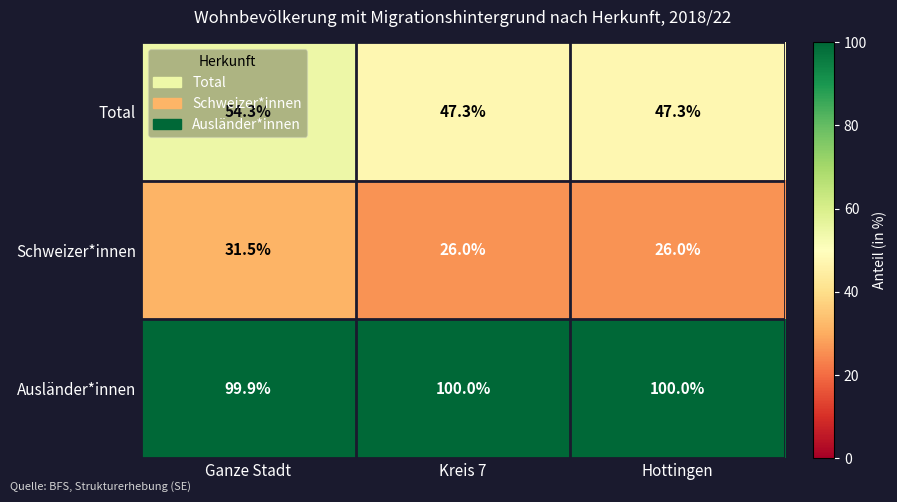

What is the maximum value shown in the chart?

100.0